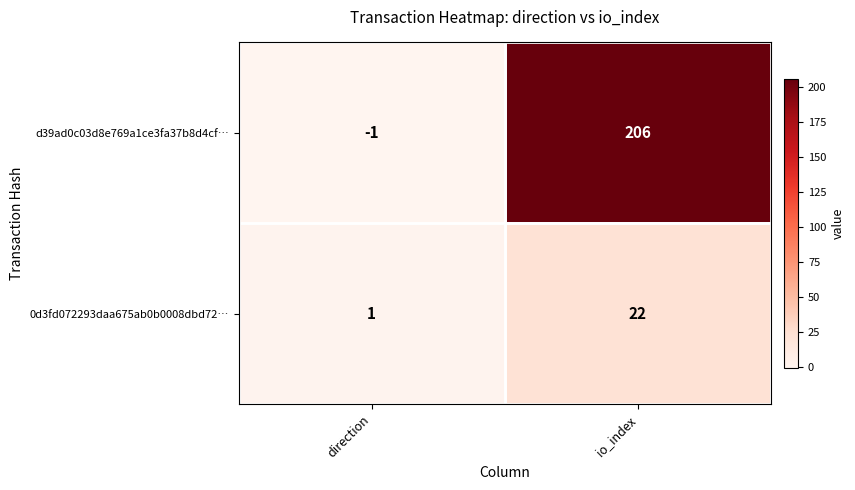

How many distinct data groups are displayed?

2